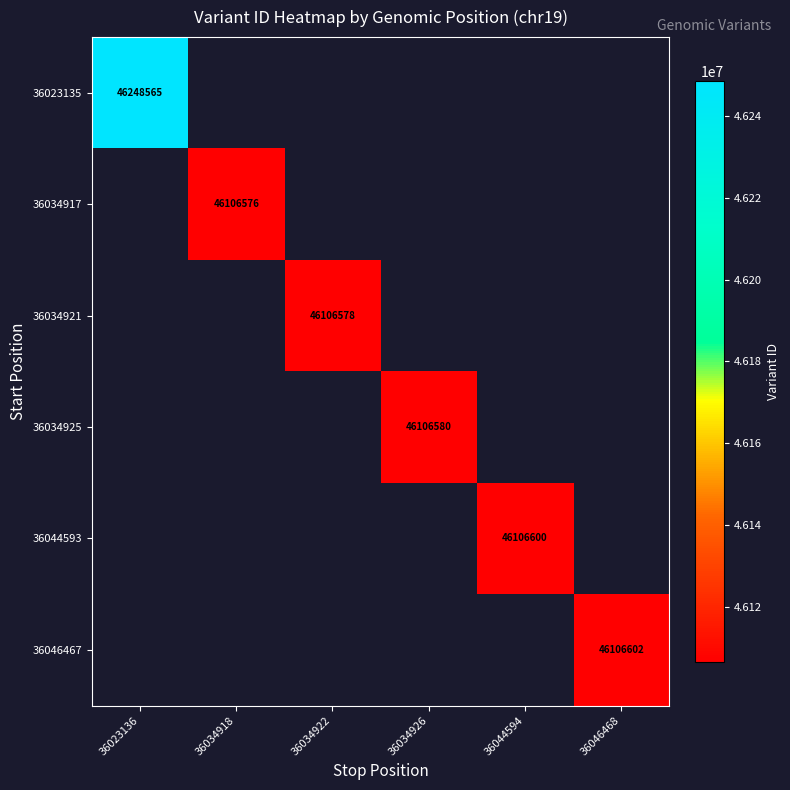

The value of 36046467 at 36046468 is 68670394. True or false?

False